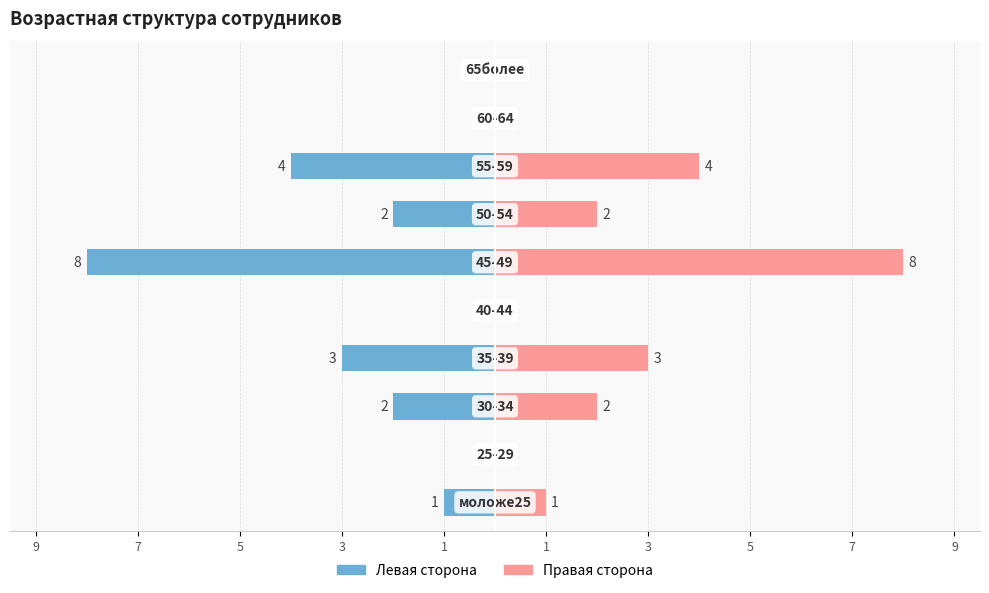

Which series changed the most between 3 and 1?

Левая сторона